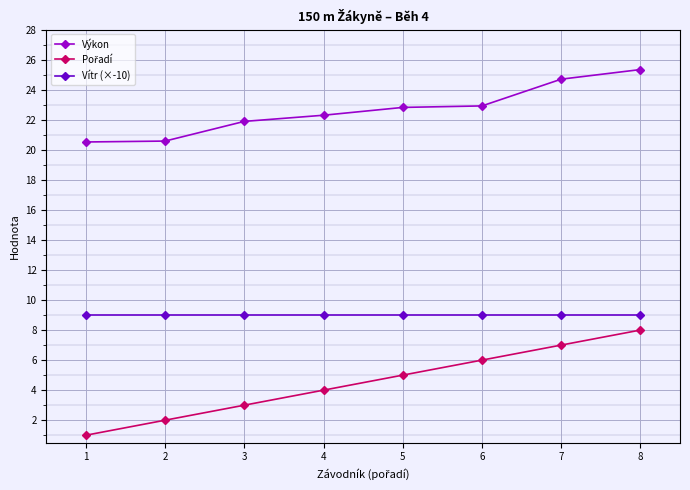

Which series has the largest total across all categories?

Výkon